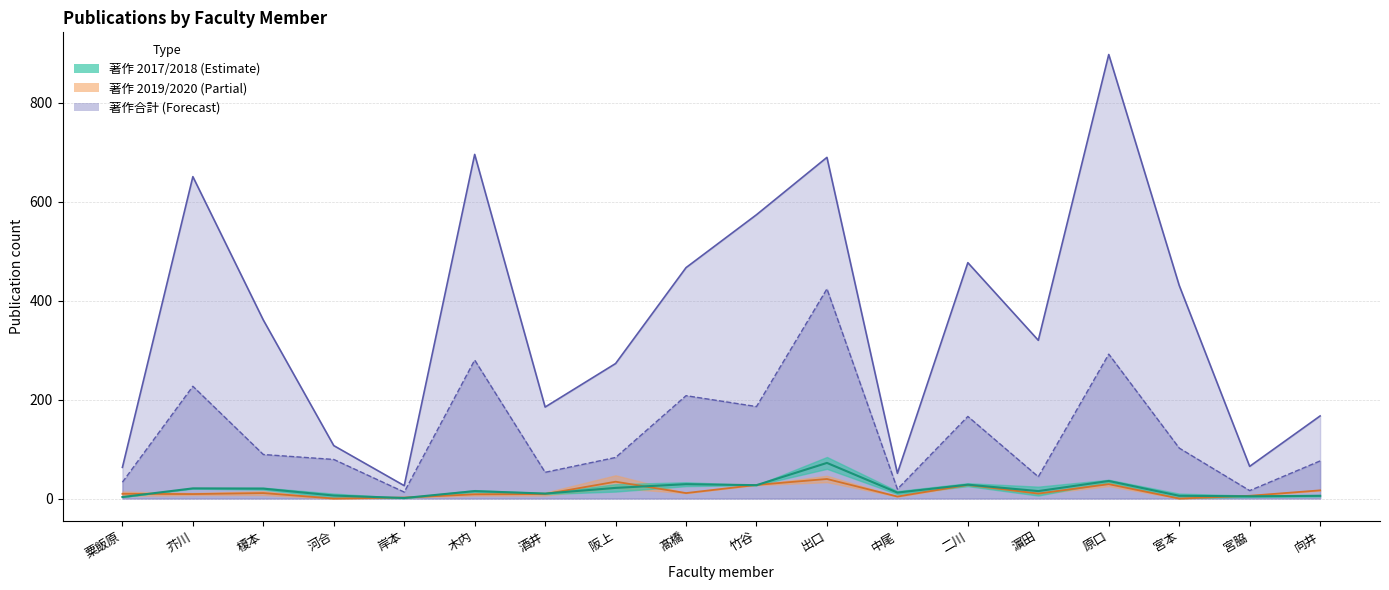

Is it true that 著作合計 equals 167.0 at 向井?

True